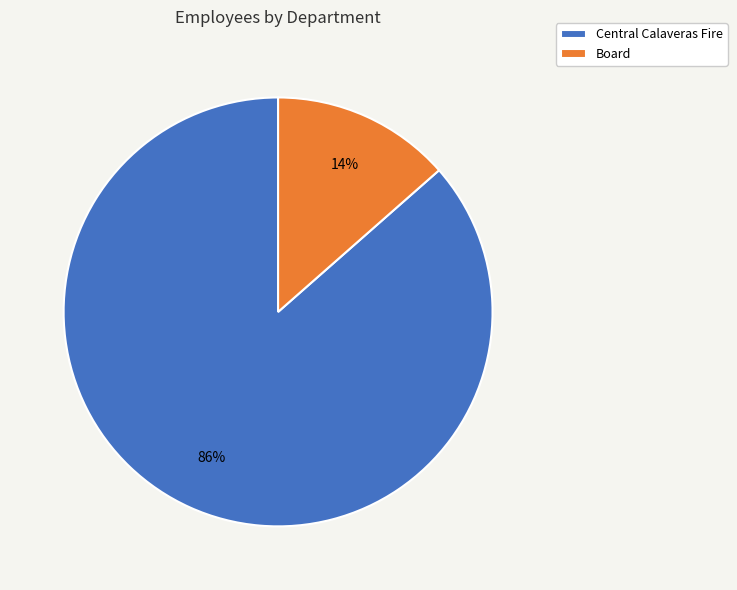

True or false: Board accounts for 14% of the total.

True